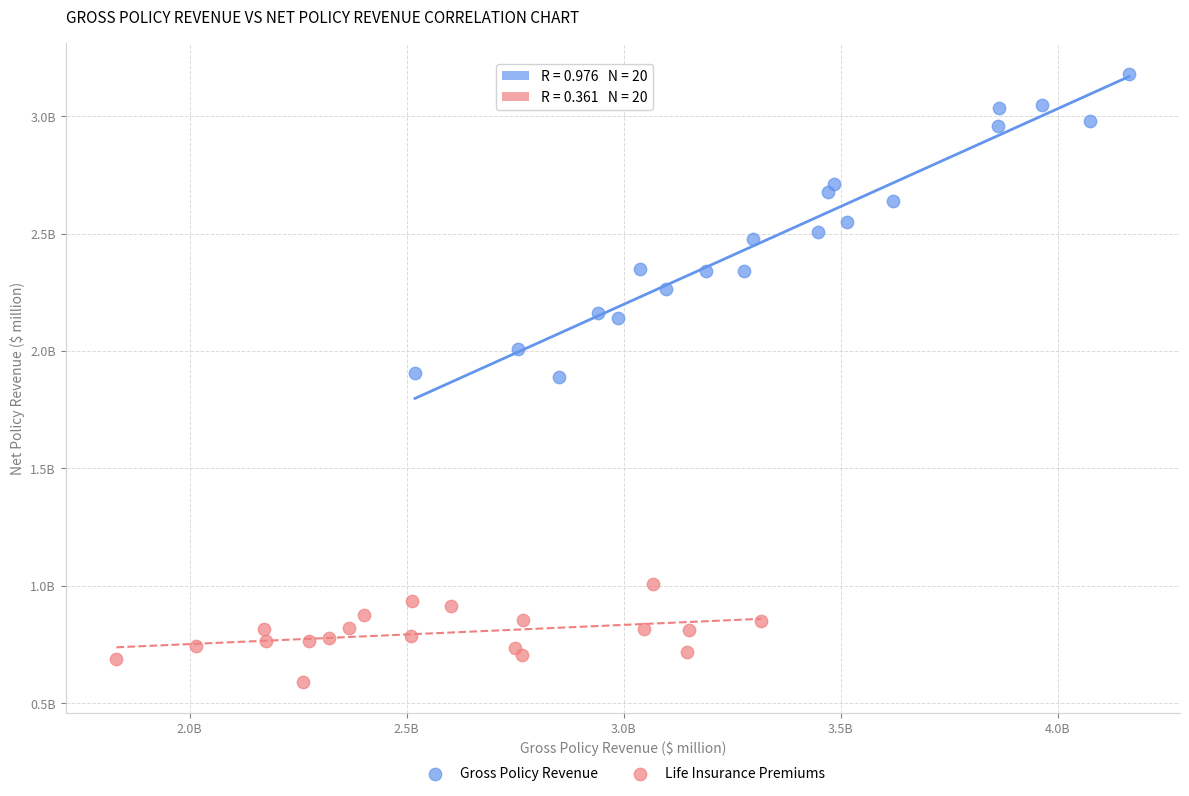

Which series contains the lowest Y value?

Life Insurance Premiums